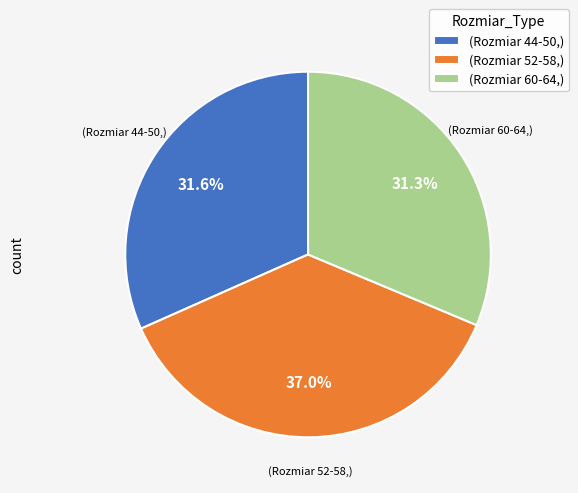

What is the ratio of the value at (Rozmiar 52-58,) to the value at (Rozmiar 44-50,)?

1.2